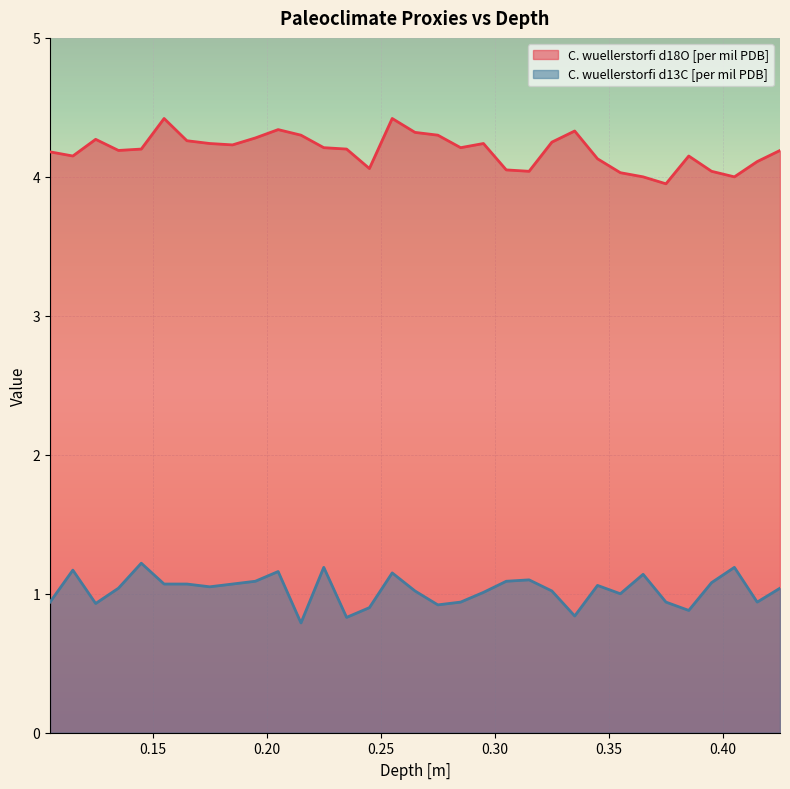

What is the difference between the C. wuellerstorfi d13C [per mil PDB] values at 0.375 and 0.155?

0.1